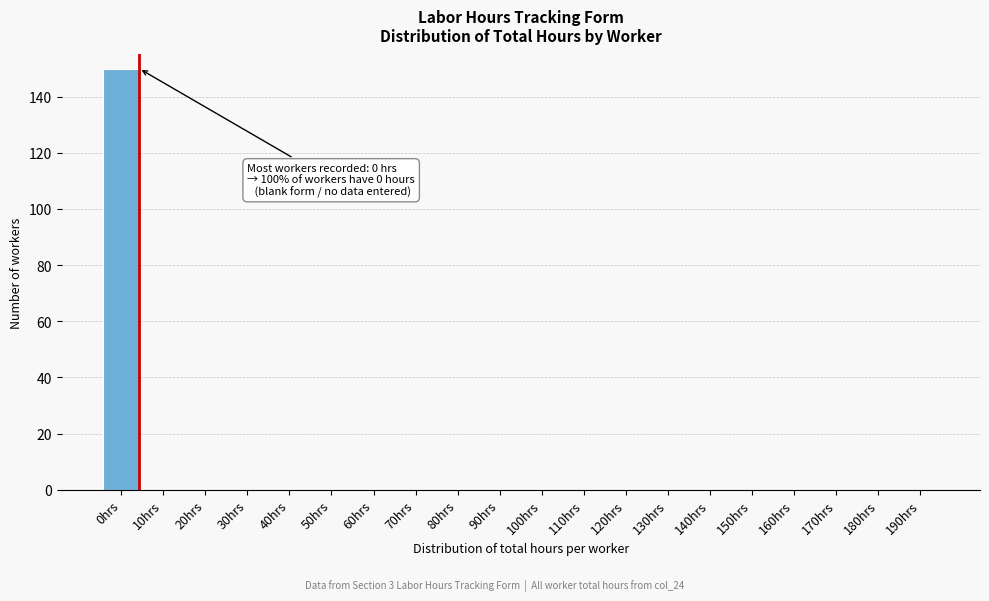

Reading left to right, what are all the values shown in this chart?

0hrs=150	10hrs=0	20hrs=0	30hrs=0	40hrs=0	50hrs=0	60hrs=0	70hrs=0	80hrs=0	90hrs=0	100hrs=0	110hrs=0	120hrs=0	130hrs=0	140hrs=0	150hrs=0	160hrs=0	170hrs=0	180hrs=0	190hrs=0